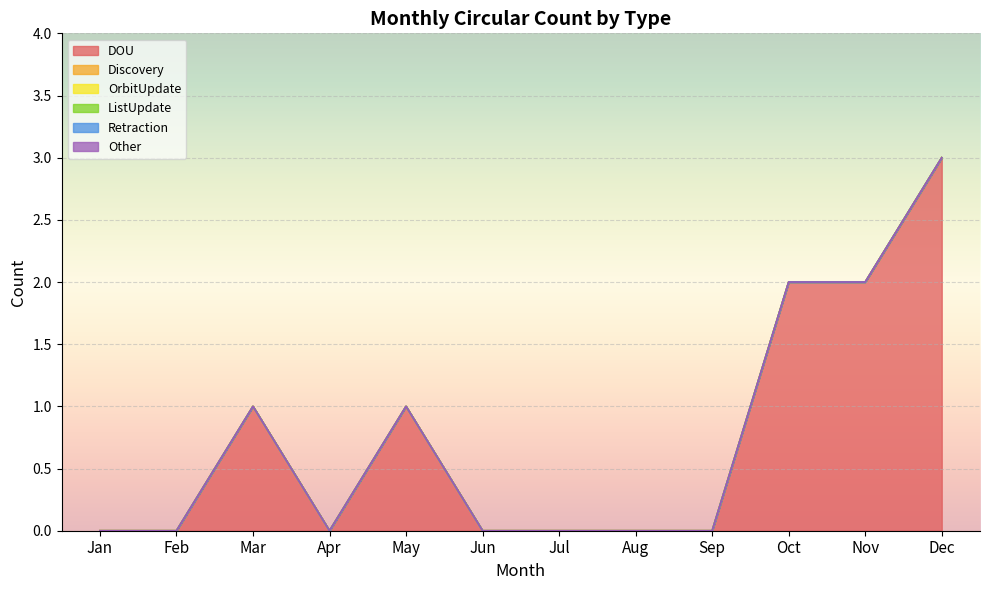

Which category has the lowest value in the DOU series?

Jan